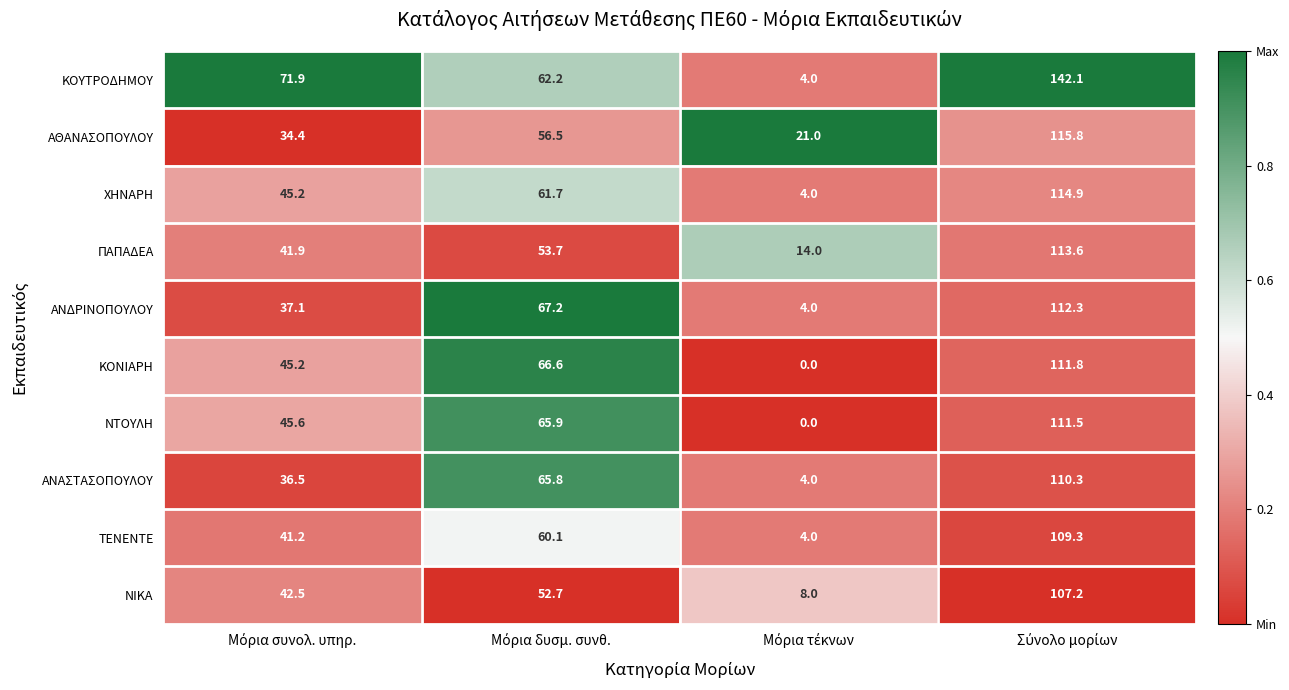

What is the minimum value for ΠΑΠΑΔΕΑ?

14.0